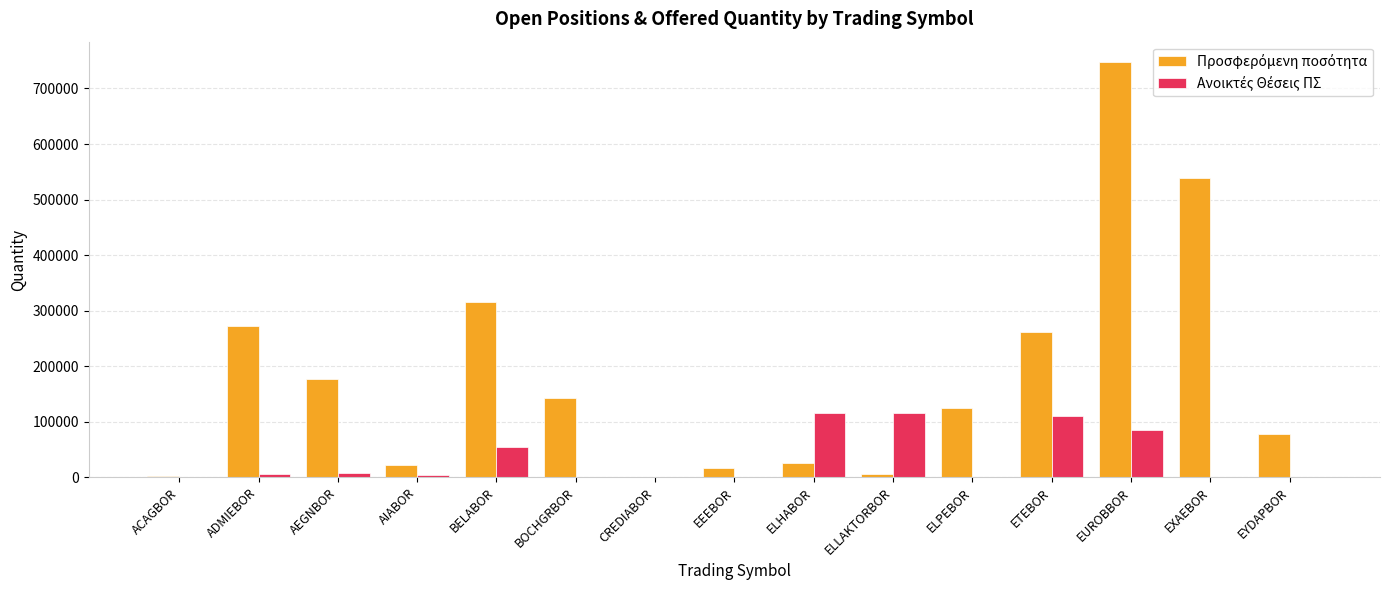

Which label corresponds to the largest value in the chart?

EUROBBOR